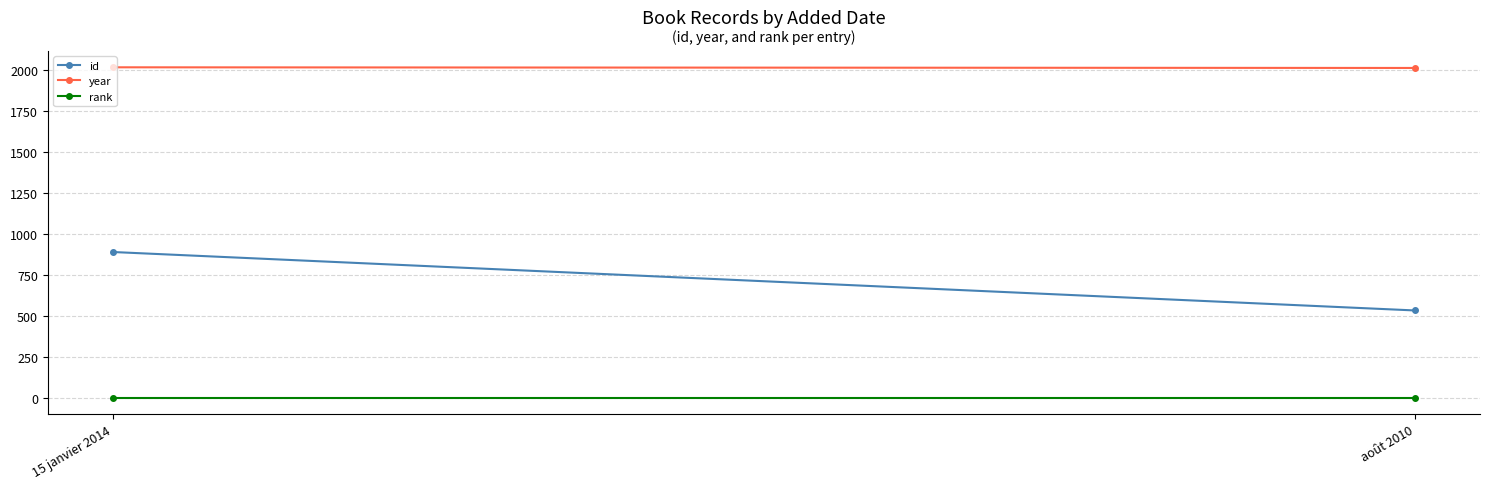

Is the value of rank at août 2010 greater than the value of year at août 2010?

No